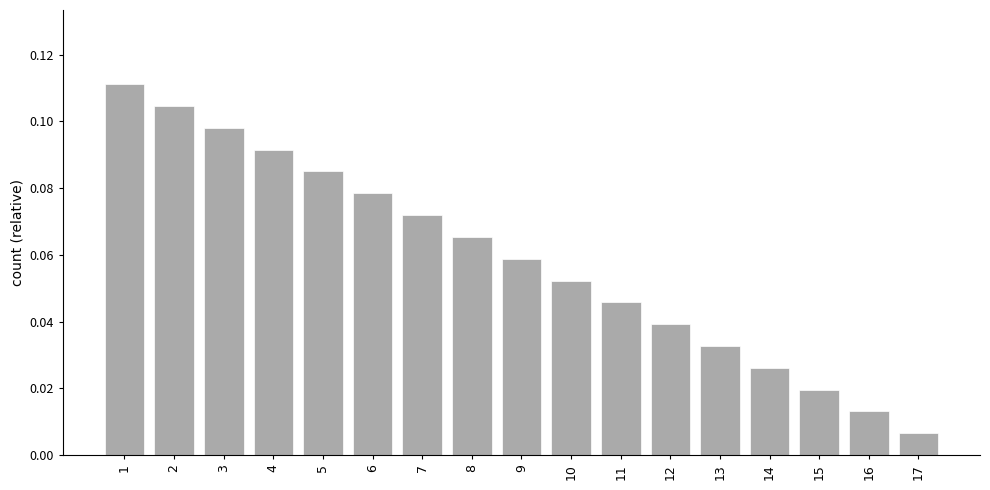

What is the sum of all values?

1.0